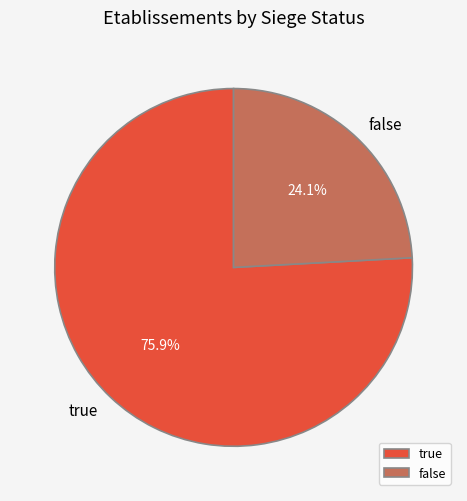

Does any single category account for the majority?

Yes